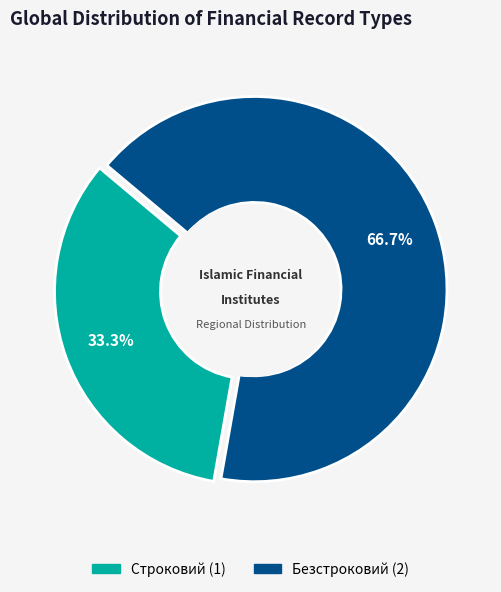

True or false: Строковий accounts for 39% of the total.

False